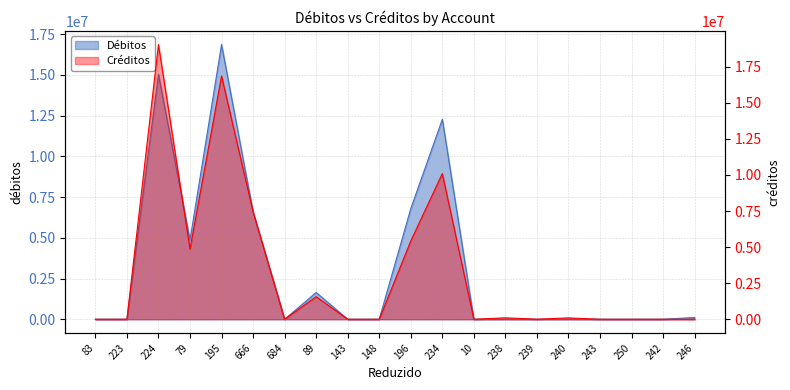

What is the average value of the Débitos series?

3207670.3